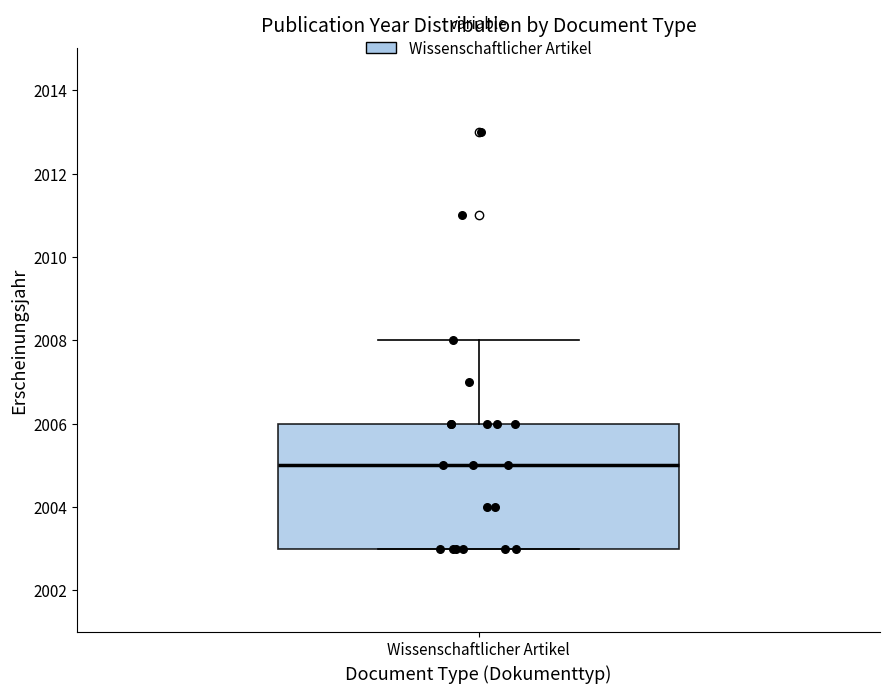

Where does the median line of the box for Wissenschaftlicher Artikel sit on the y-axis? The values are not printed on the chart, so give them approximately, as read against the axis.

2005